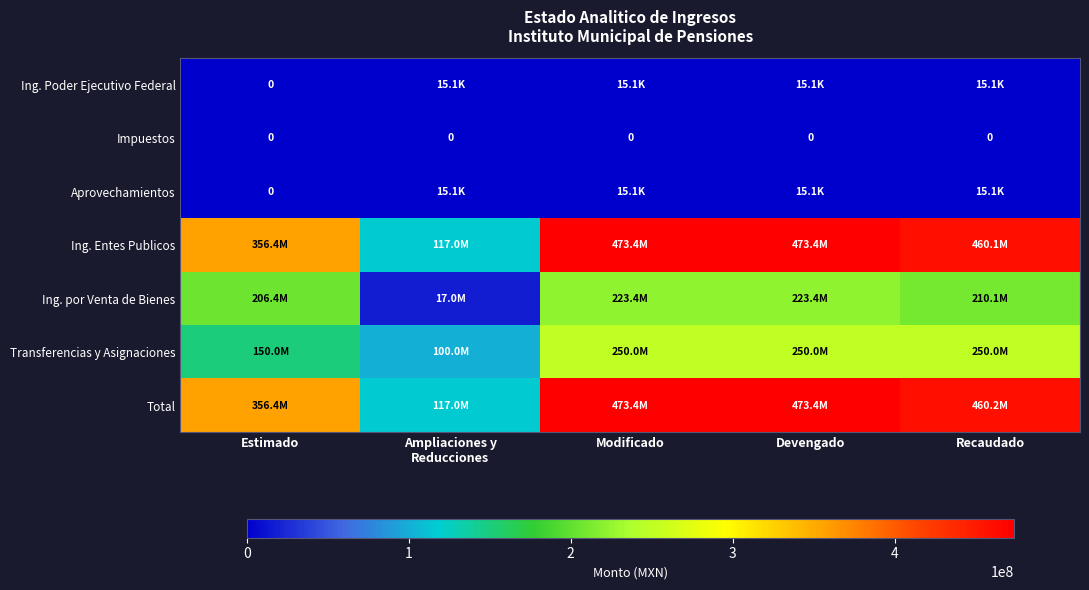

Which series changed the most between Estimado and Recaudado?

Total